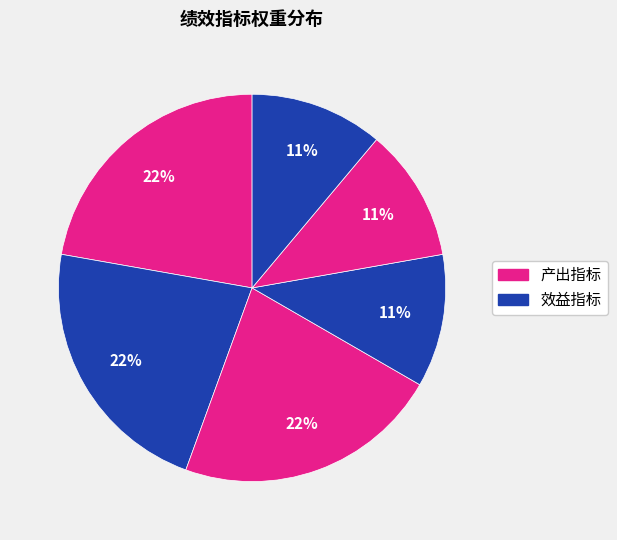

How many slices are in this pie chart?

6